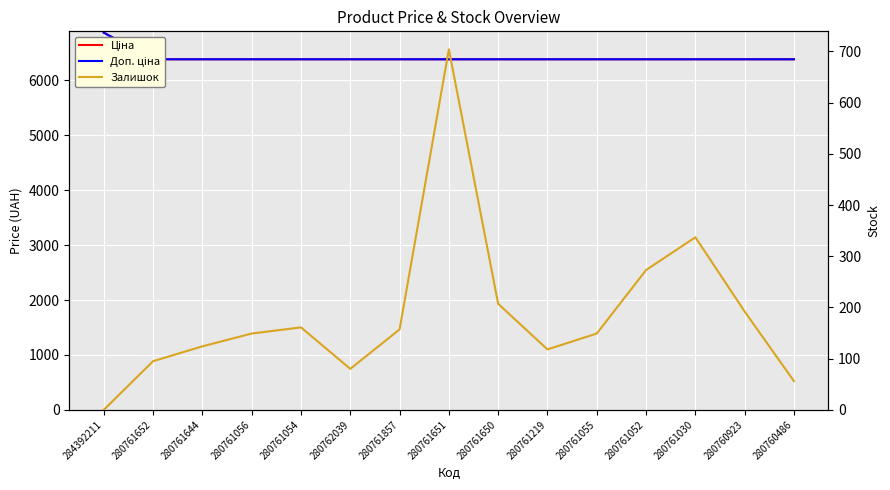

What is the total value across all series at 280761052?

13040.4